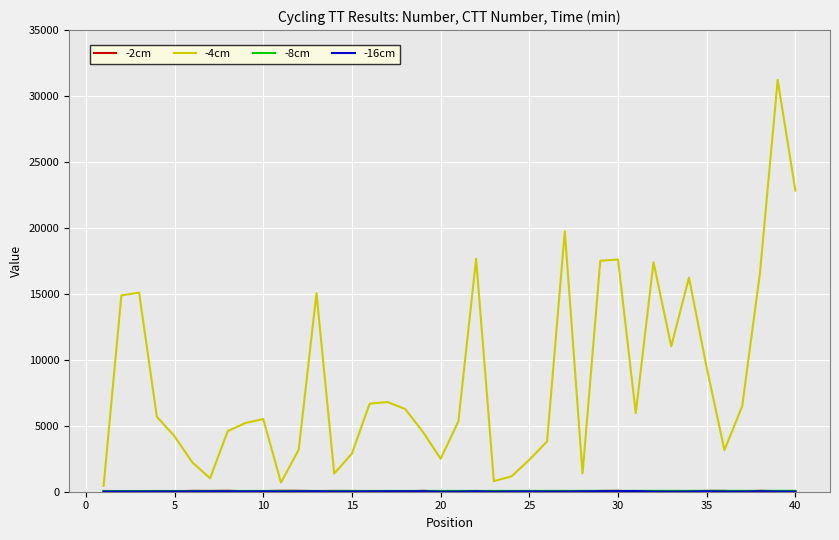

What is the maximum value shown in the chart?

31224